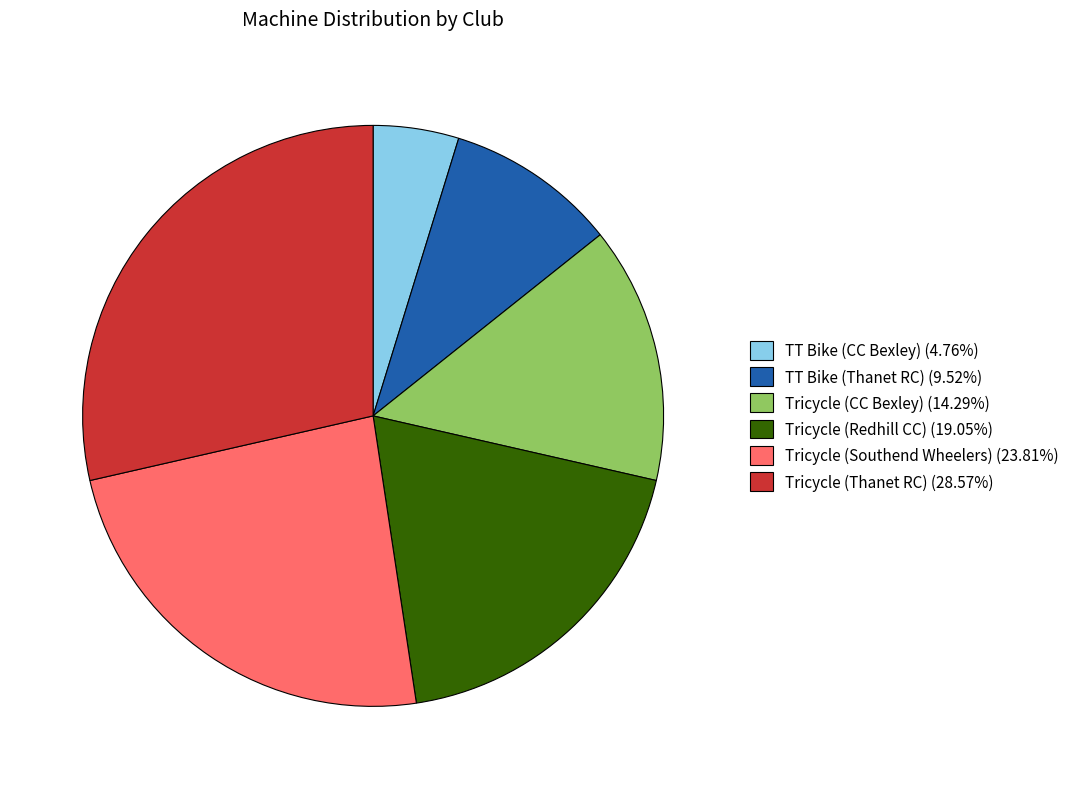

What is the ratio of the value at TT Bike (Thanet RC) (9.52%) to the value at TT Bike (CC Bexley) (4.76%)?

2.0